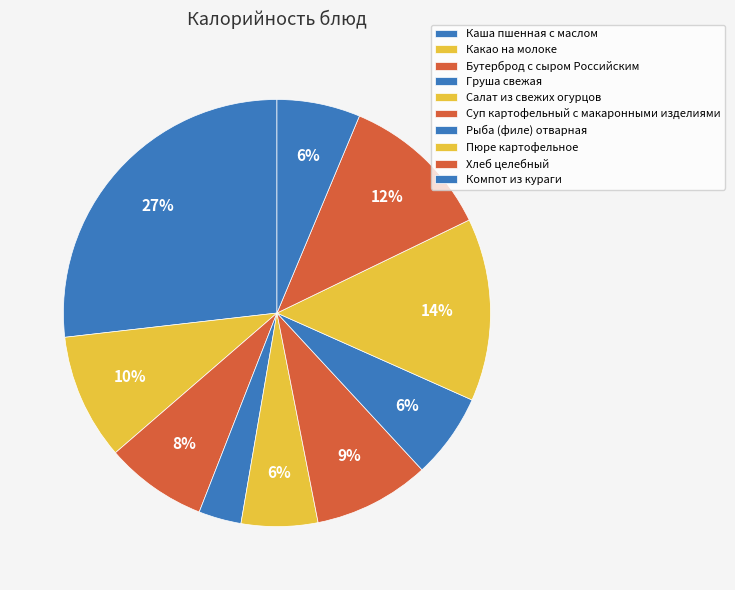

How many segments does this pie chart have?

10